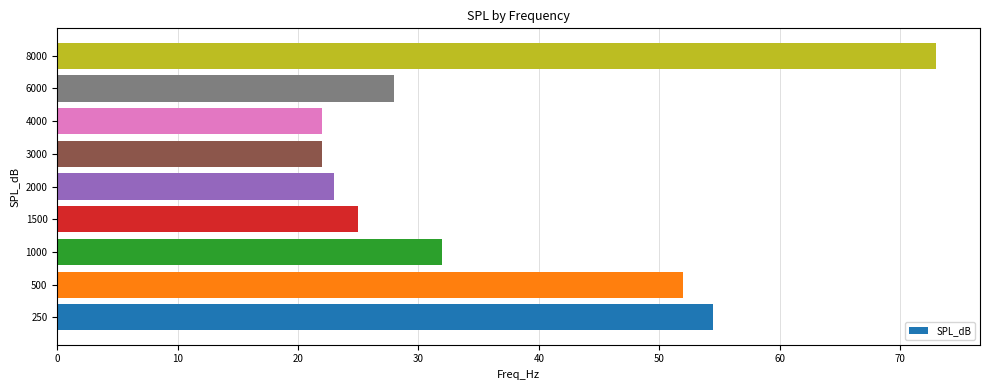

Reading bottom to top, what are all the values shown in this chart?

250=54.5	500=52.0	1000=32.0	1500=25.0	2000=23.0	3000=22.0	4000=22.0	6000=28.0	8000=73.0